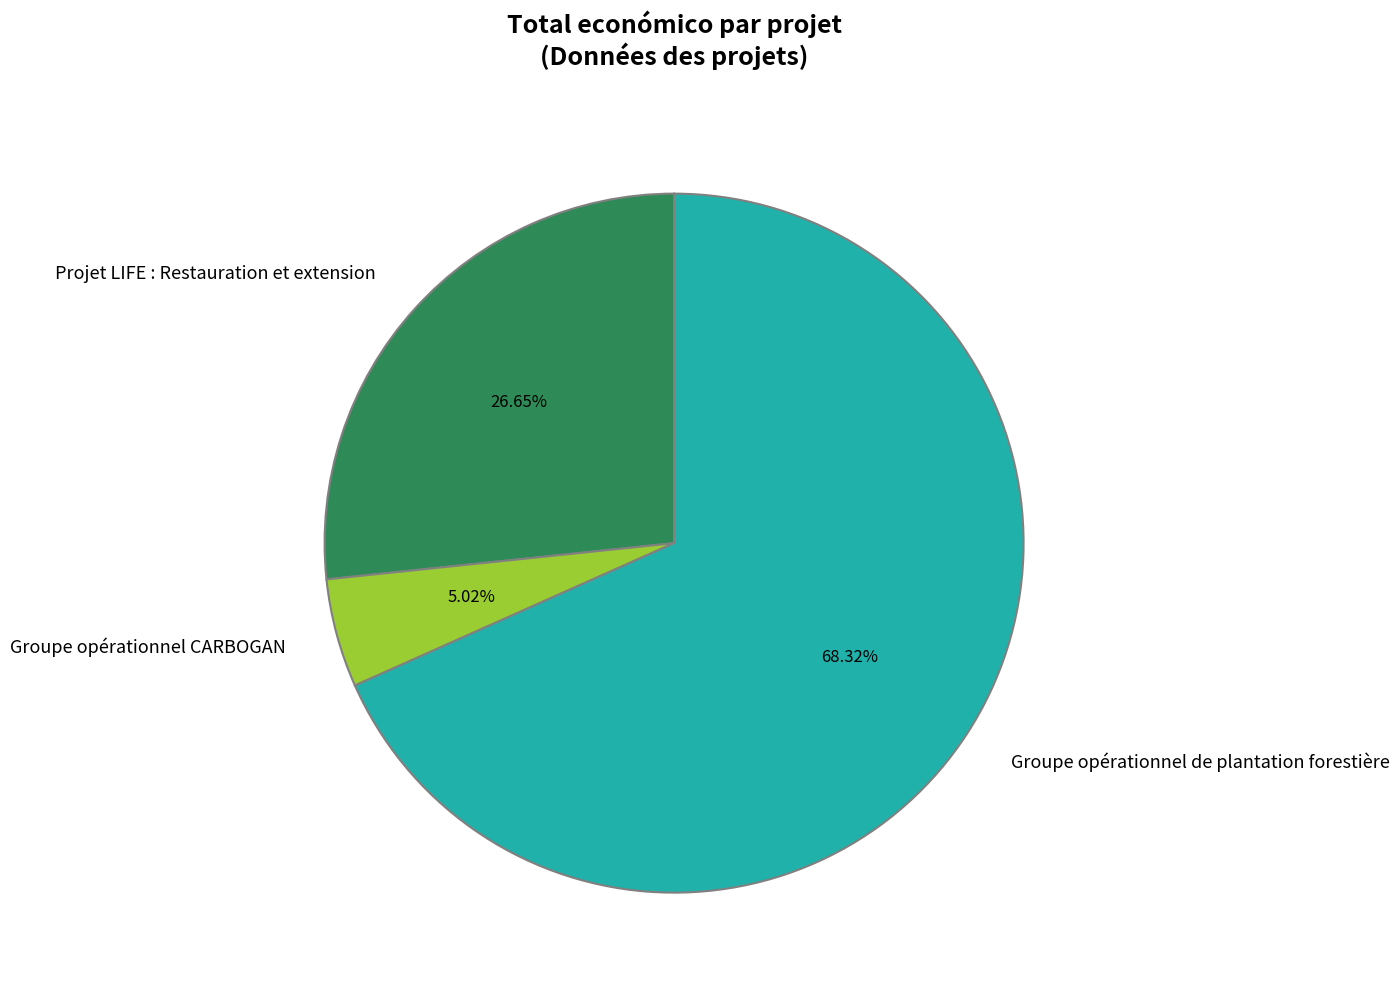

Between Projet LIFE : Restauration et extension and Groupe opérationnel de plantation forestière, which is larger?

Groupe opérationnel de plantation forestière